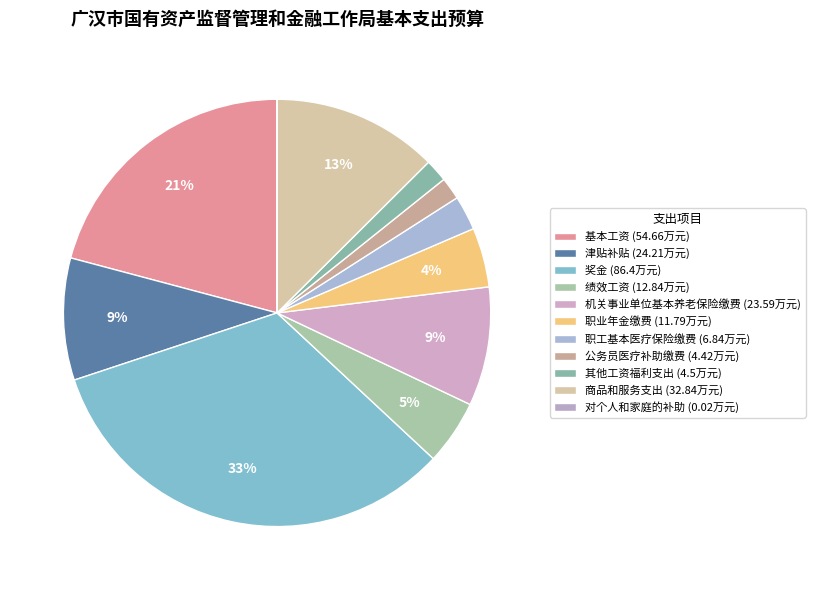

Does 绩效工资 represent more than half of the total?

No